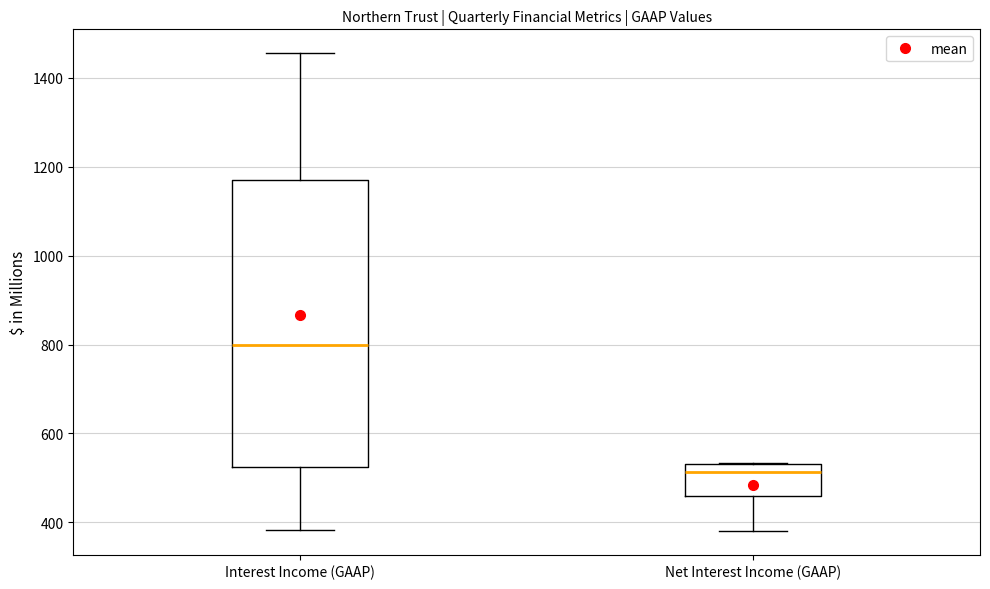

Reading left to right, read every box against the y-axis: the position of its median line, the range the box covers, and the ends of its whiskers. The values are not printed on the chart, so give them approximately, as read against the axis.

Interest Income (GAAP): median 800, box 520 to 1180, whiskers 380 to 1460
Net Interest Income (GAAP): median 520, box 460 to 540, whiskers 380 to 540